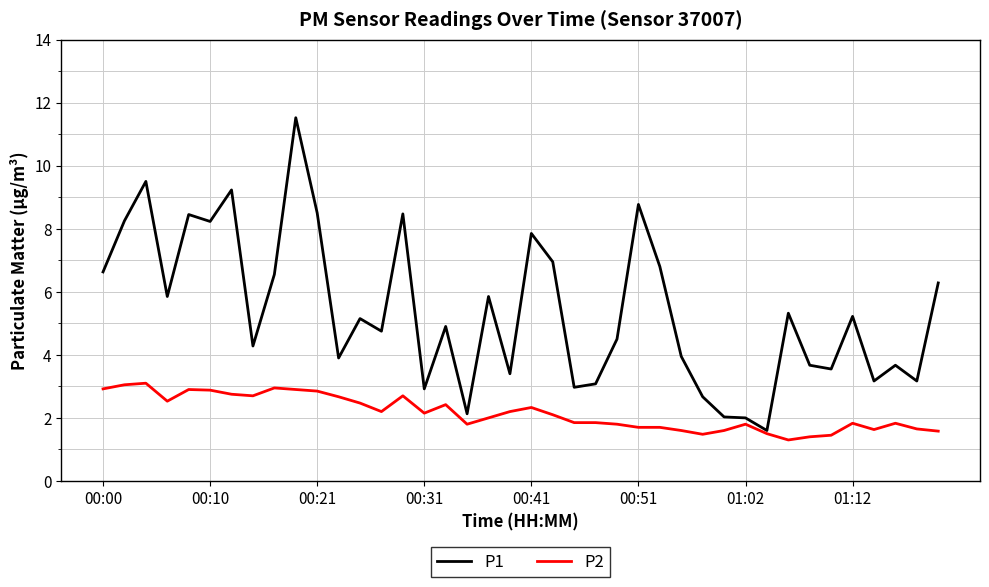

What is the smallest value displayed?

1.3